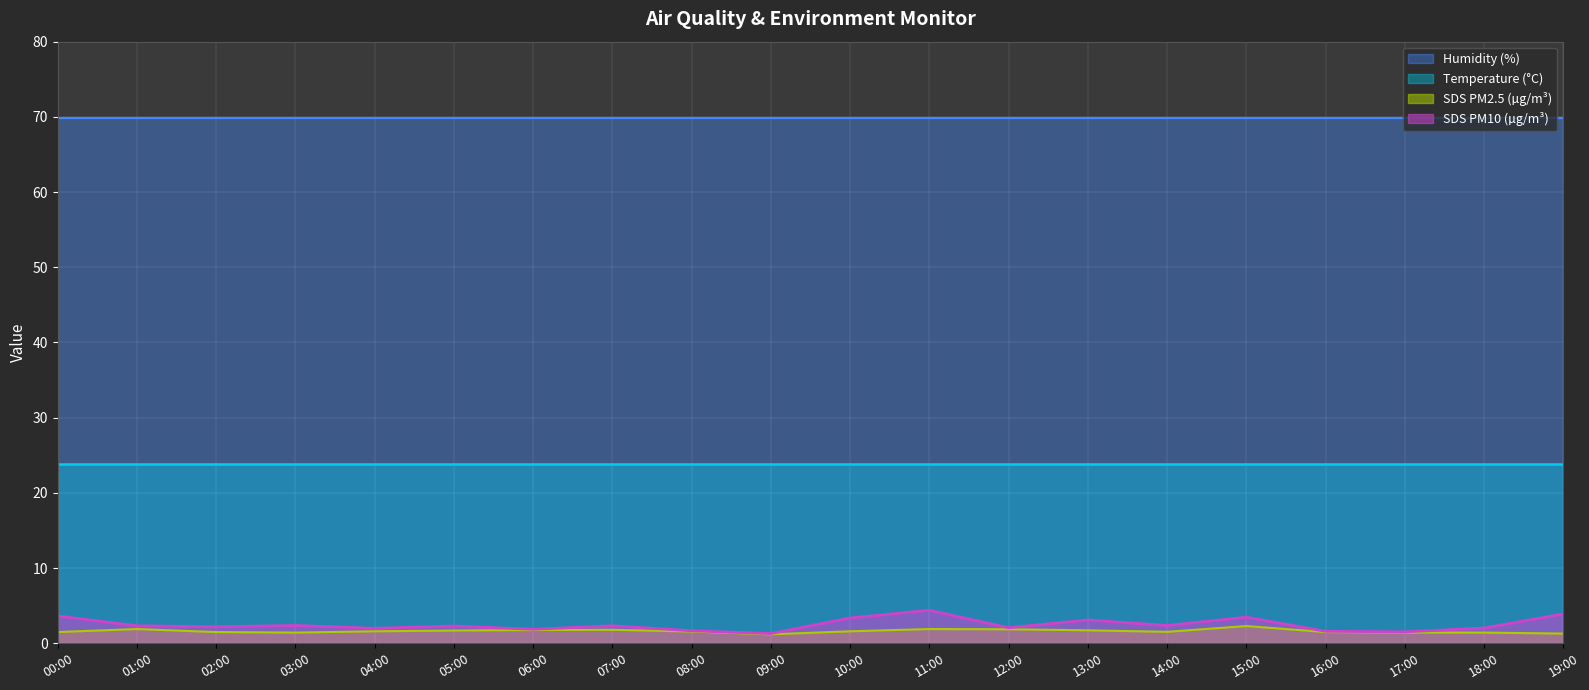

At how many categories does at least one series exceed 2?

20